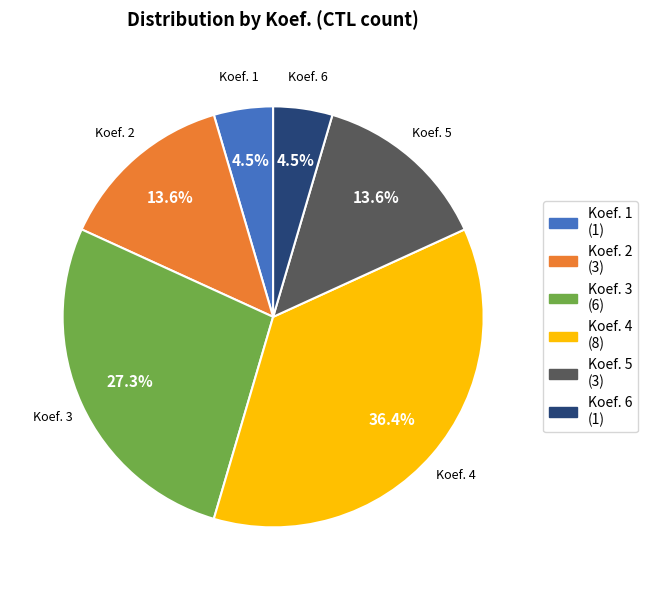

To the nearest percent, what is the average slice percentage?

17%